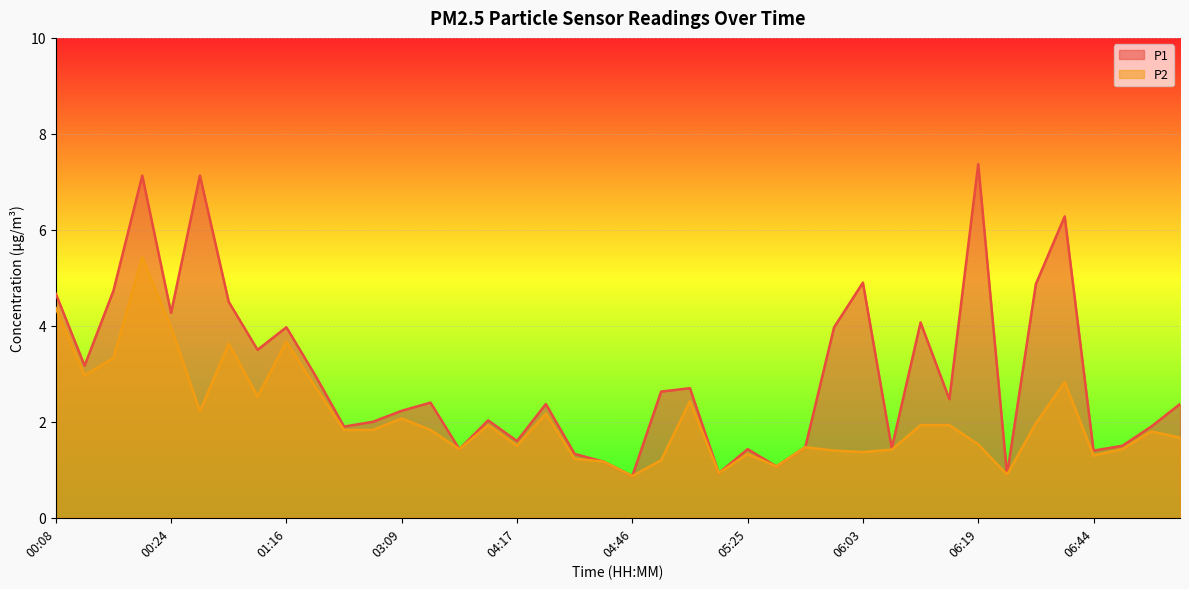

How many data points in P1 are less than 2?

15